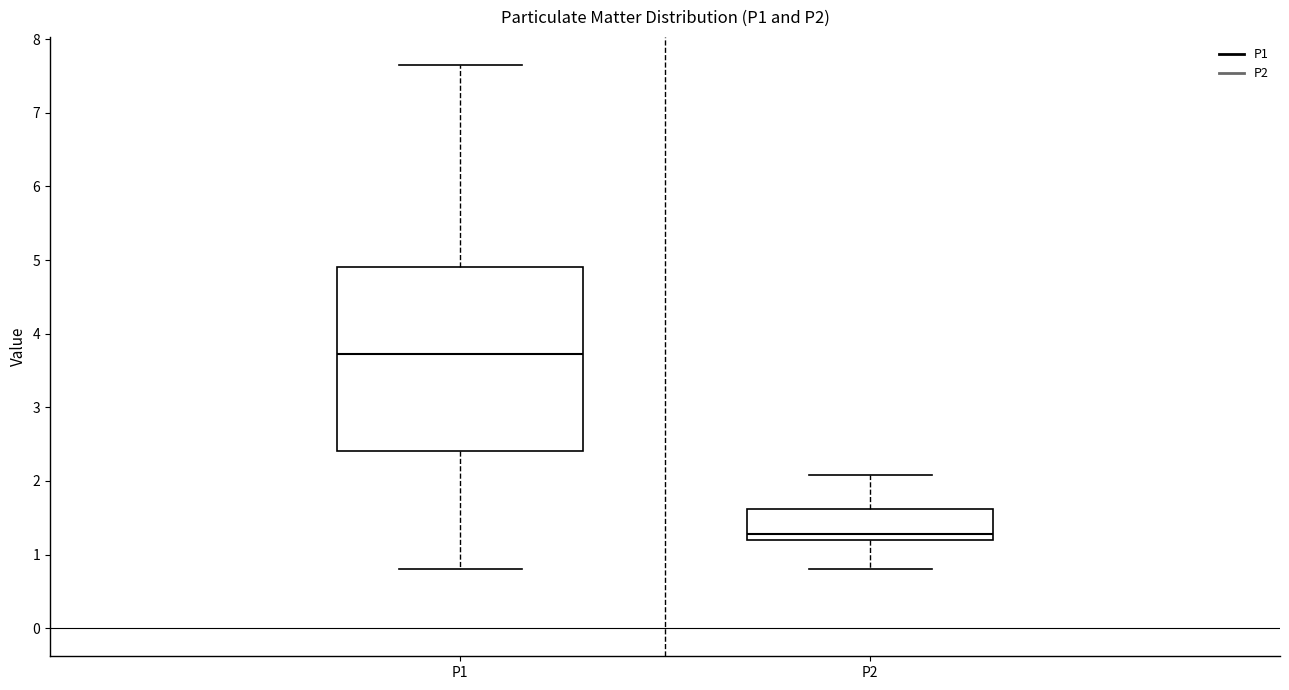

Reading left to right, read every box against the y-axis: the position of its median line, the range the box covers, and the ends of its whiskers. The values are not printed on the chart, so give them approximately, as read against the axis.

P1: median 3.7, box 2.4 to 4.9, whiskers 0.8 to 7.7
P2: median 1.3, box 1.2 to 1.6, whiskers 0.8 to 2.1